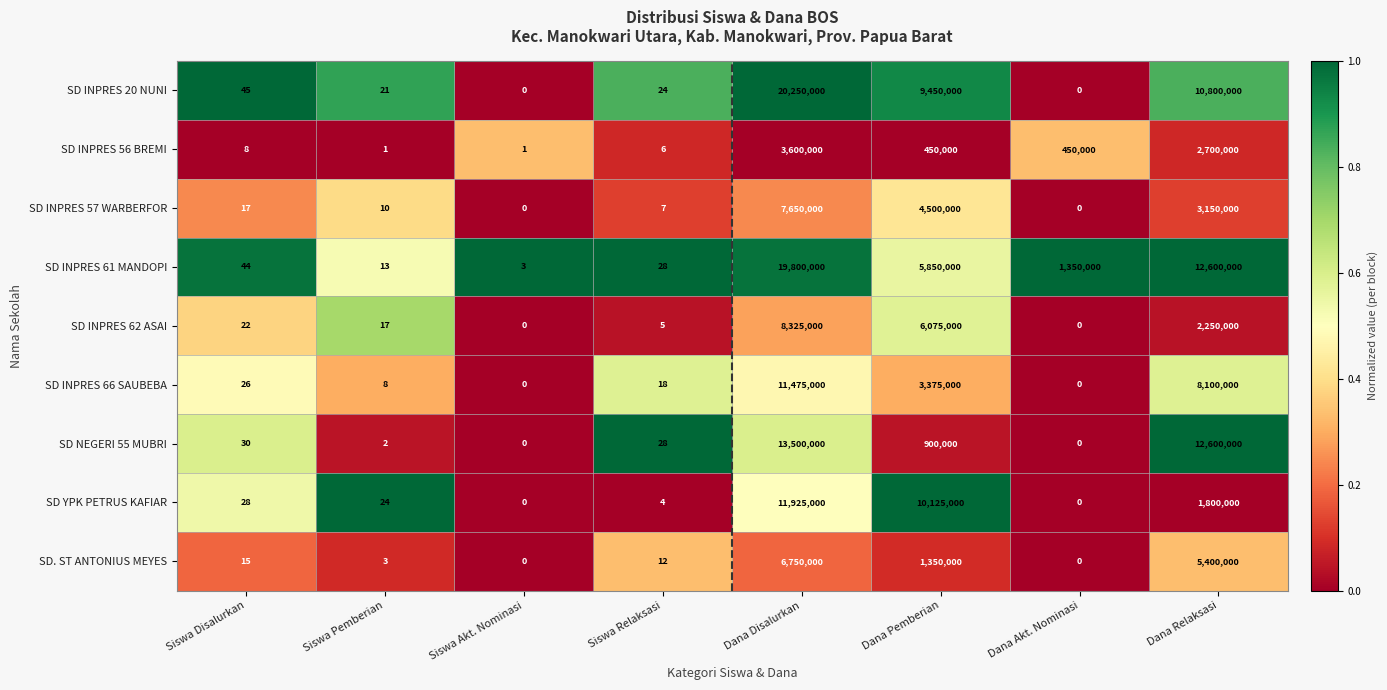

Rank the series by their maximum value, from lowest to highest.

SD INPRES 56 BREMI, SD. ST ANTONIUS MEYES, SD INPRES 57 WARBERFOR, SD INPRES 62 ASAI, SD INPRES 66 SAUBEBA, SD YPK PETRUS KAFIAR, SD NEGERI 55 MUBRI, SD INPRES 61 MANDOPI, SD INPRES 20 NUNI